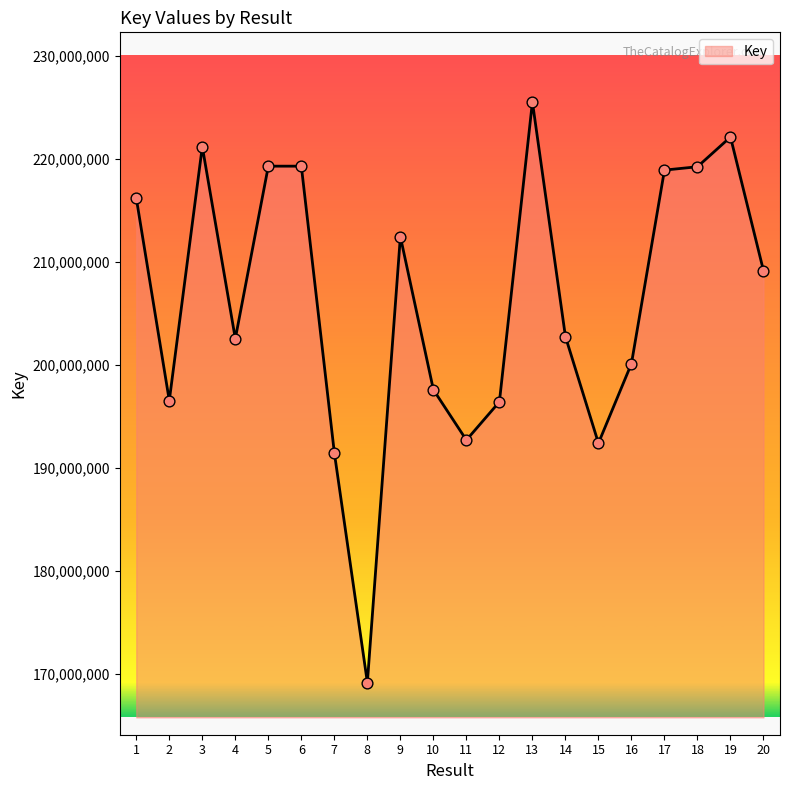

What is the change in value from 4 to 17?

+16378886